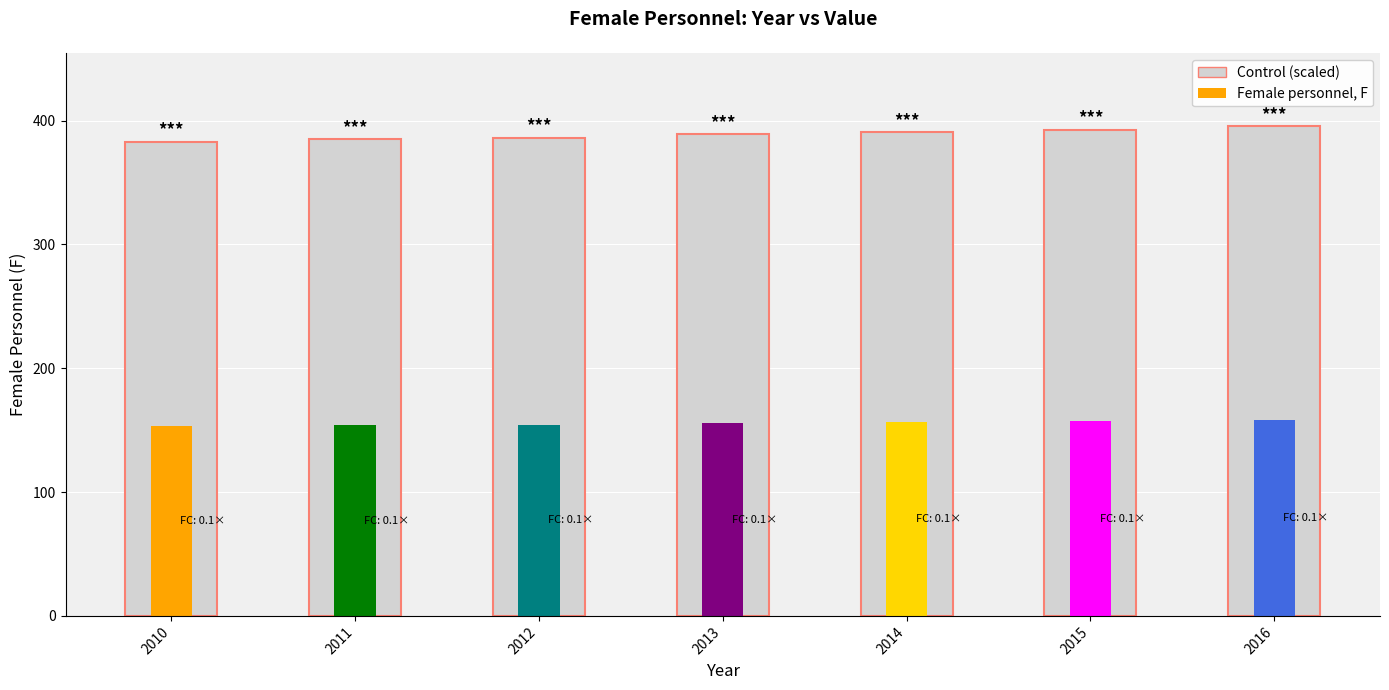

Read the value at 2015.

392.6